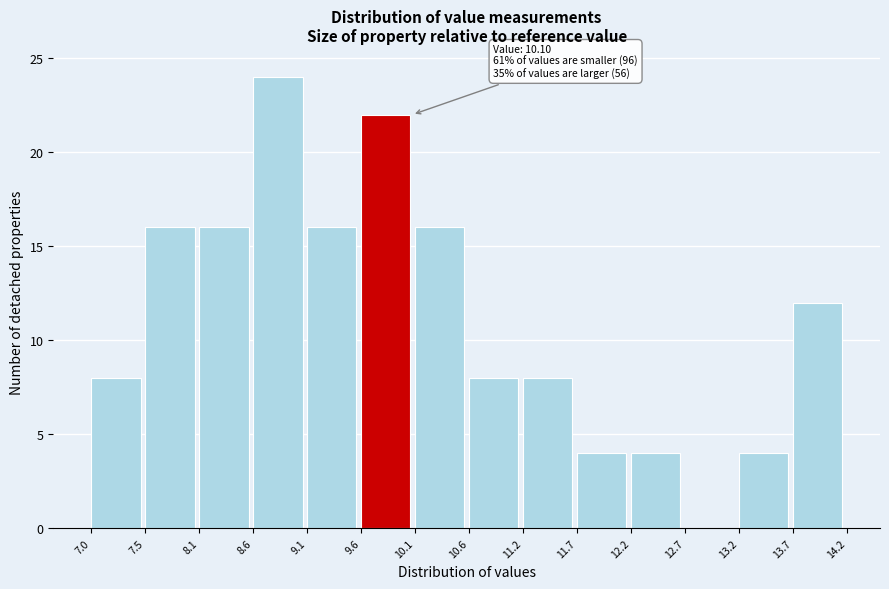

Over which range of the x-axis is the bar tallest?

8.6 to 9.1